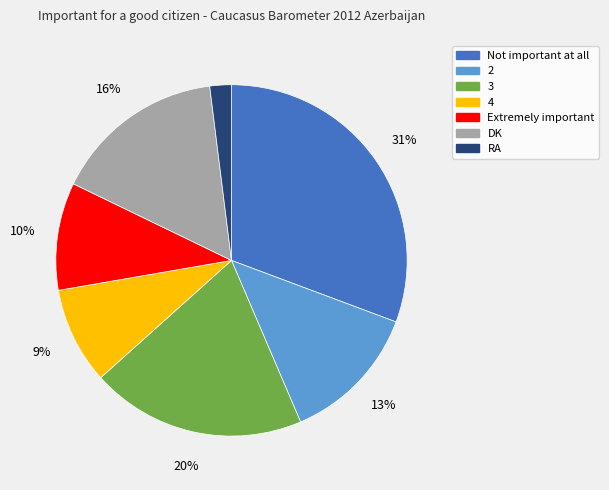

To the nearest percent, what is the difference between the Extremely important and RA slice percentages?

8%